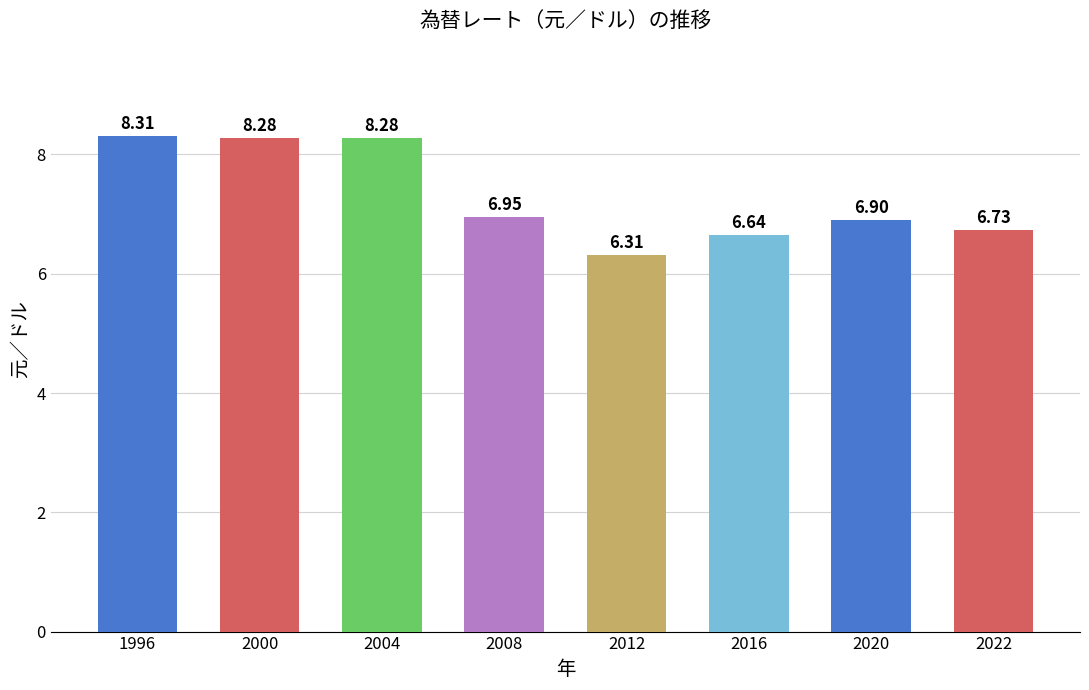

What is the value of the 7th bar from the left?

6.9